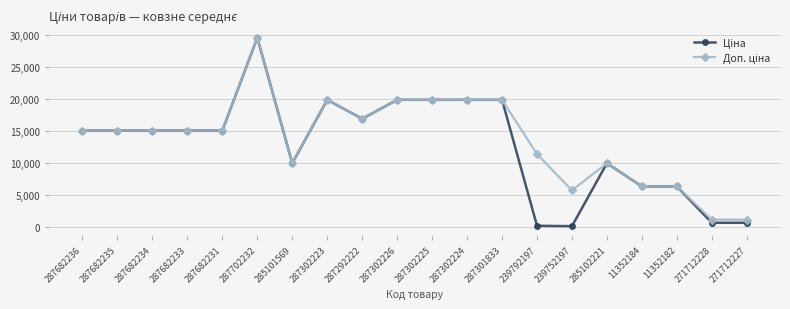

At how many categories does at least one series exceed 11811?

12